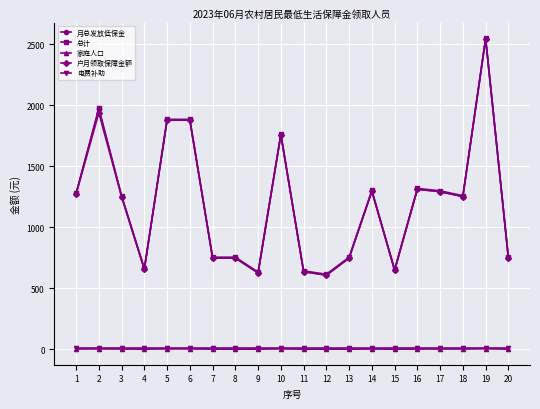

The value of 总计 at 4 is 662.9. True or false?

True